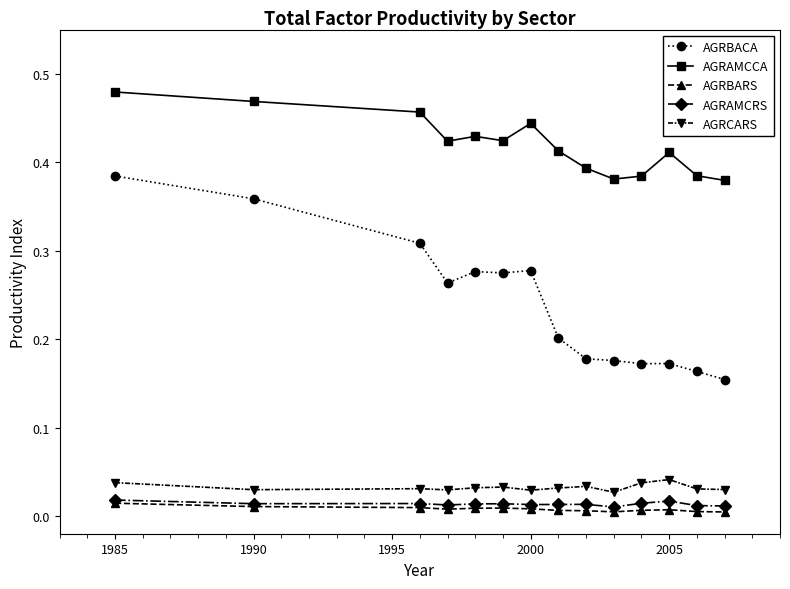

True or false: AGRAMCRS has more than 1 interior local peaks.

True